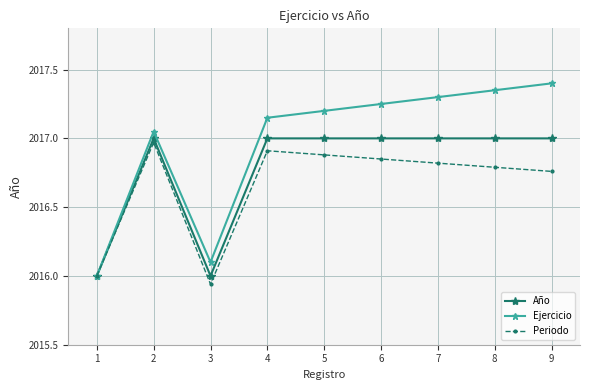

What is the approximate value of Ejercicio at 9?

2017.4